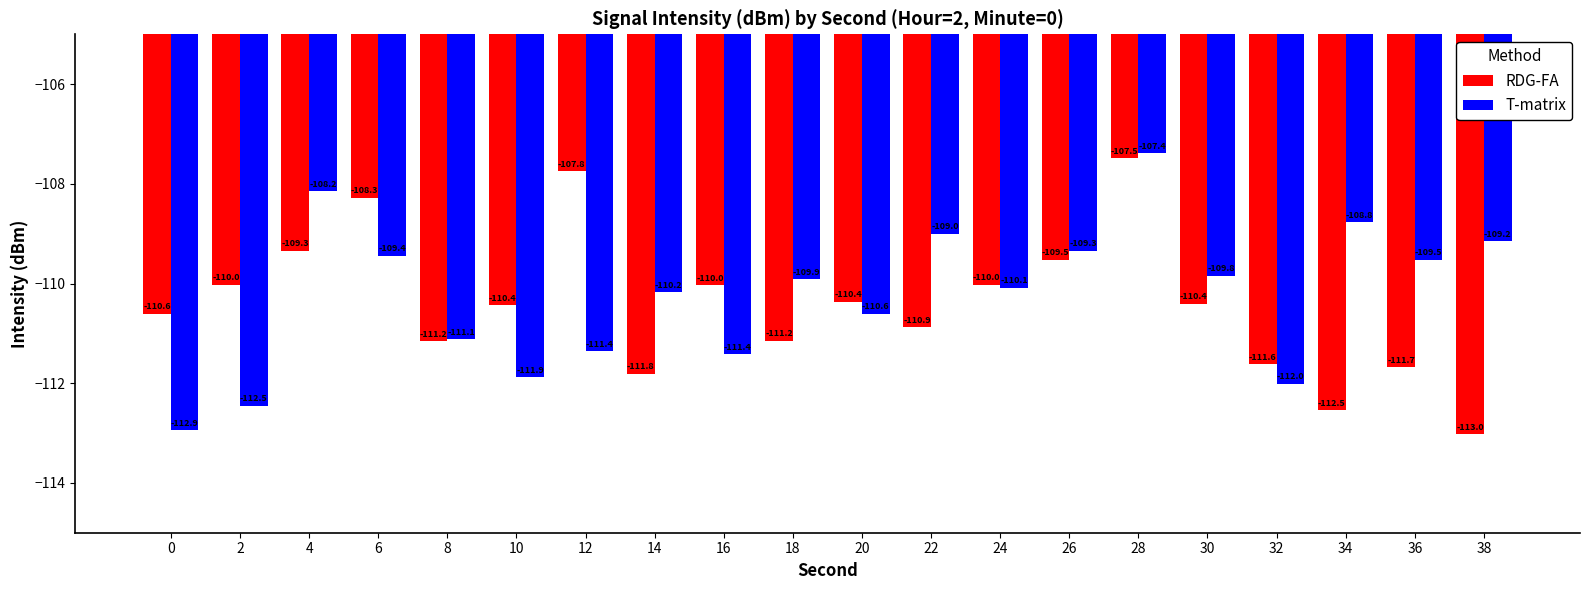

What are all the series names shown in the legend?

RDG-FA, T-matrix